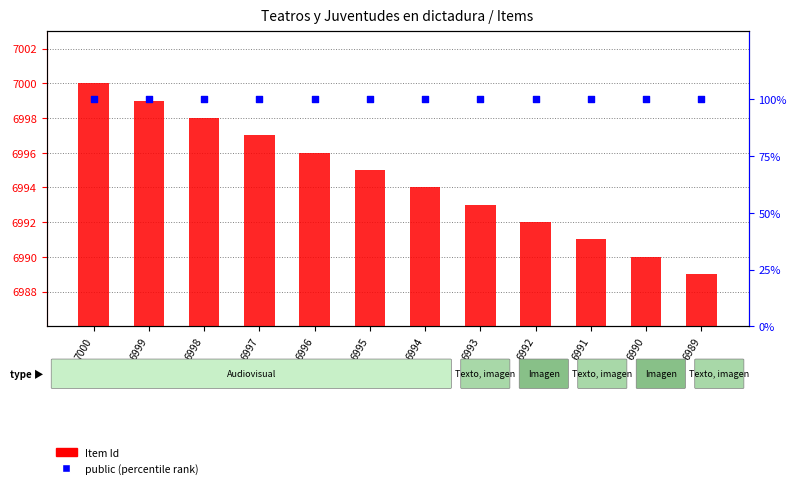

Which series reaches the maximum Y coordinate?

Item Id